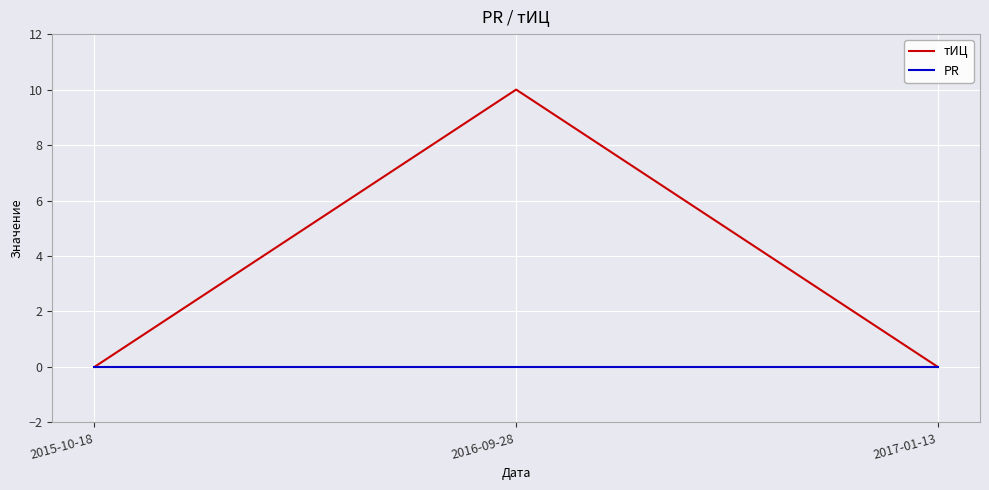

Which series has the widest spread of values?

тИЦ